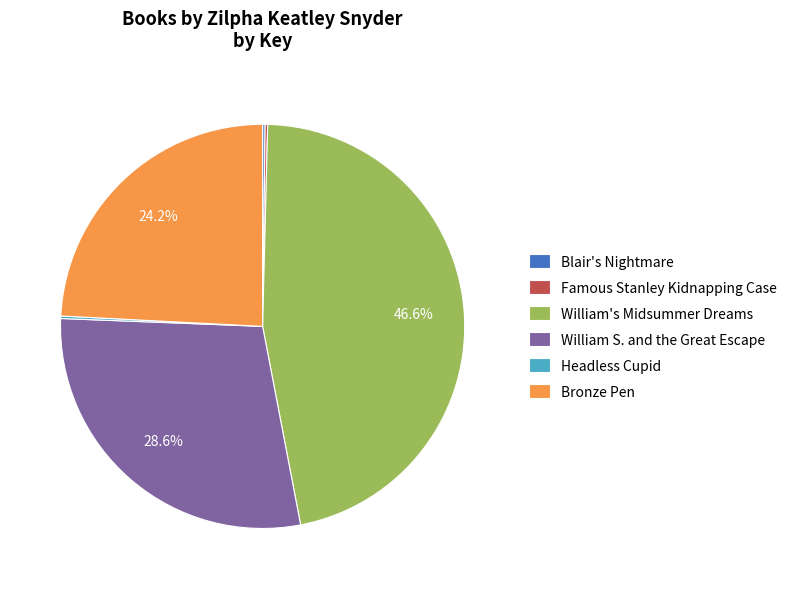

What is the total percentage of William's Midsummer Dreams and William S. and the Great Escape?

75.2%